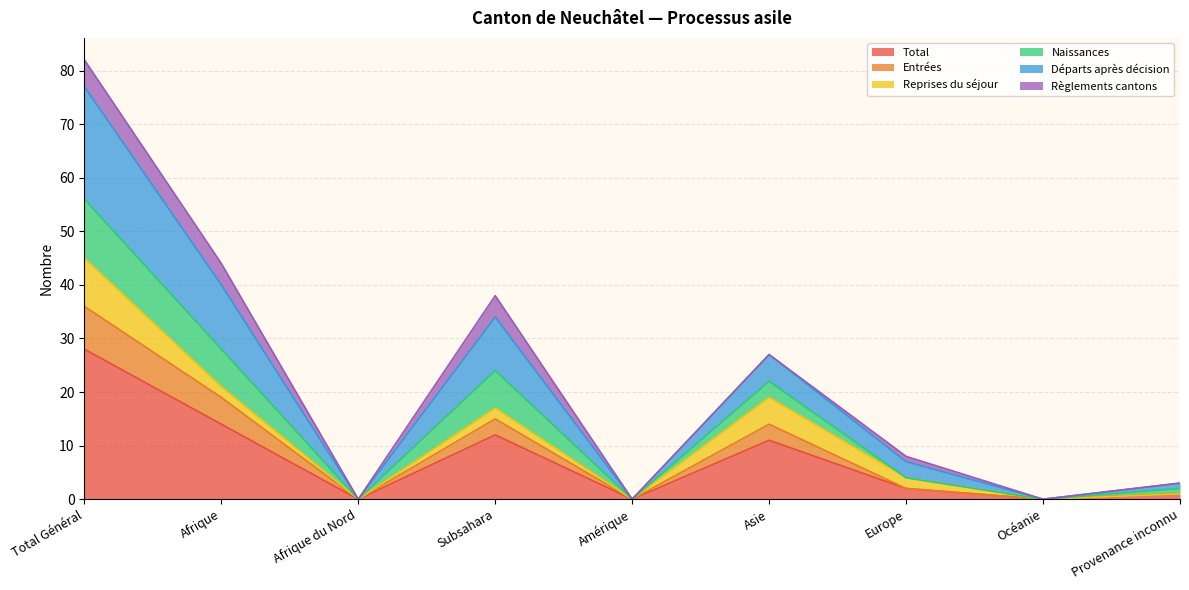

Which category has the highest value across all series?

Total Général